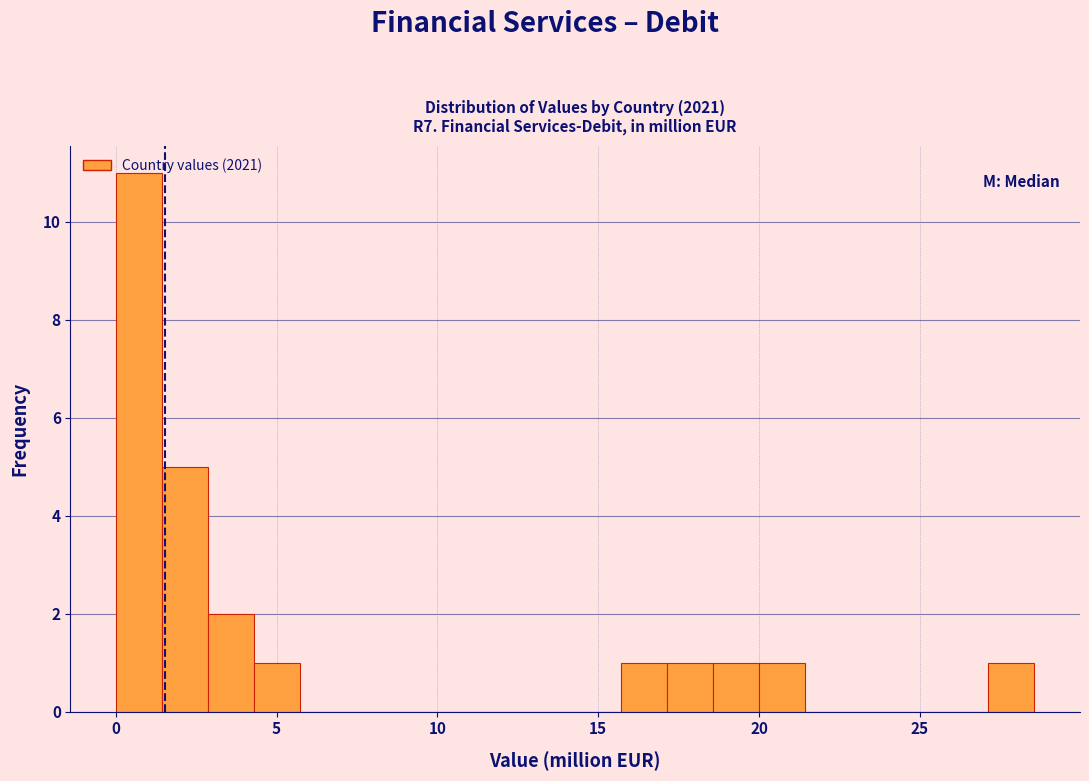

Around what value on the x-axis is the tallest bar? Give the approximate position of its centre, as read against the axis.

0.5